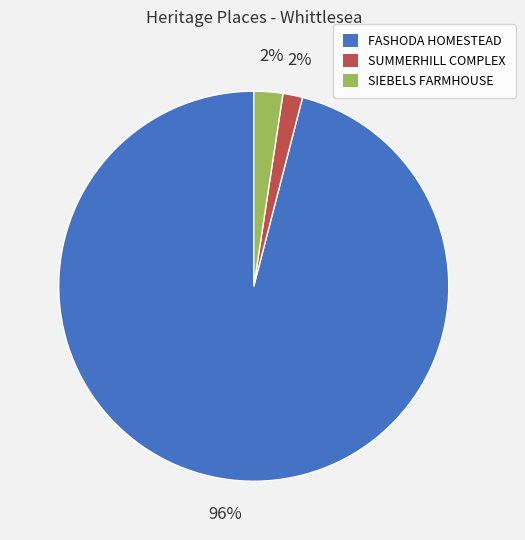

To the nearest percent, what is the difference between the SUMMERHILL COMPLEX and FASHODA HOMESTEAD slice percentages?

94%